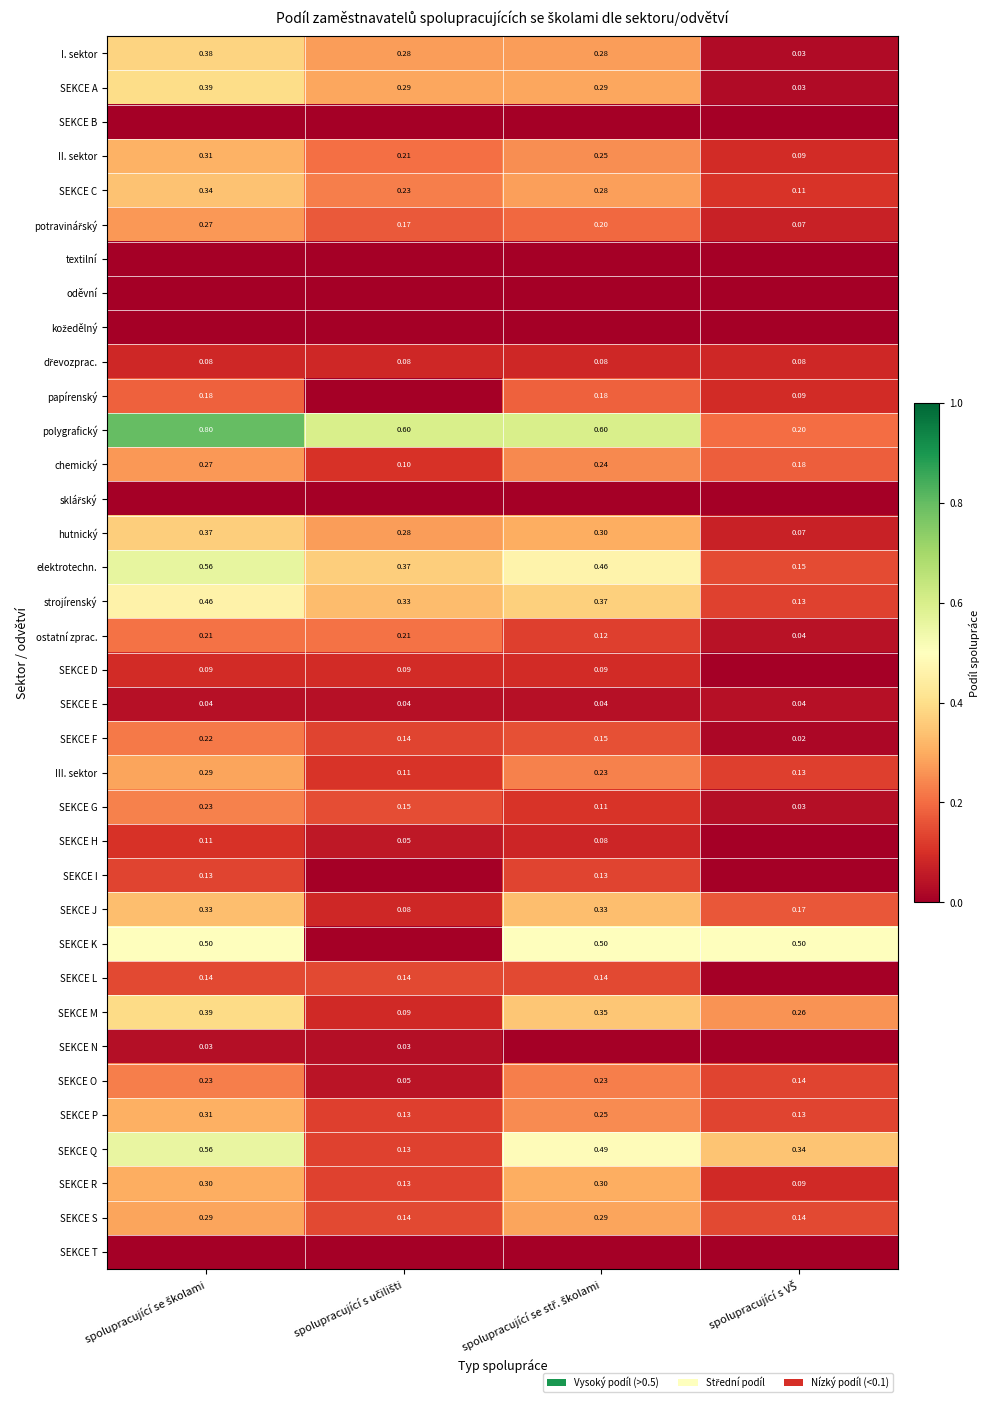

Count the number of categories in the chart.

4